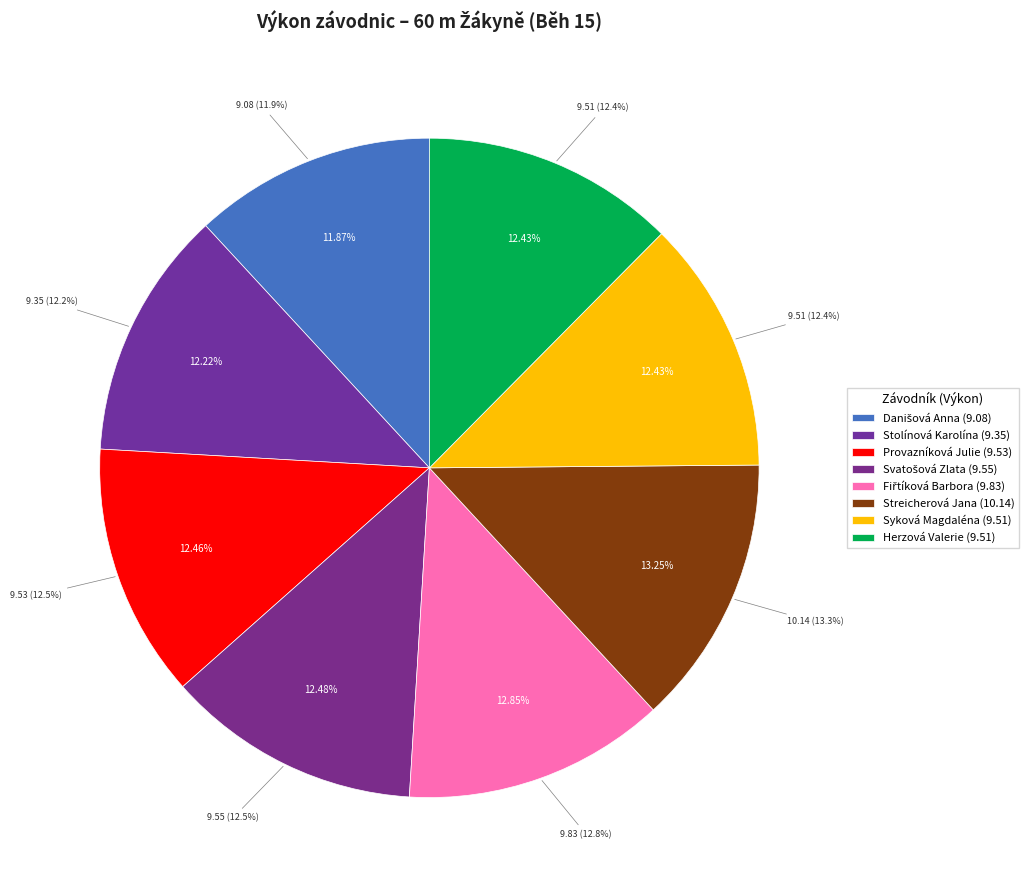

The Fiřtíková Barbora slice represents 20% of the pie. True or false?

False